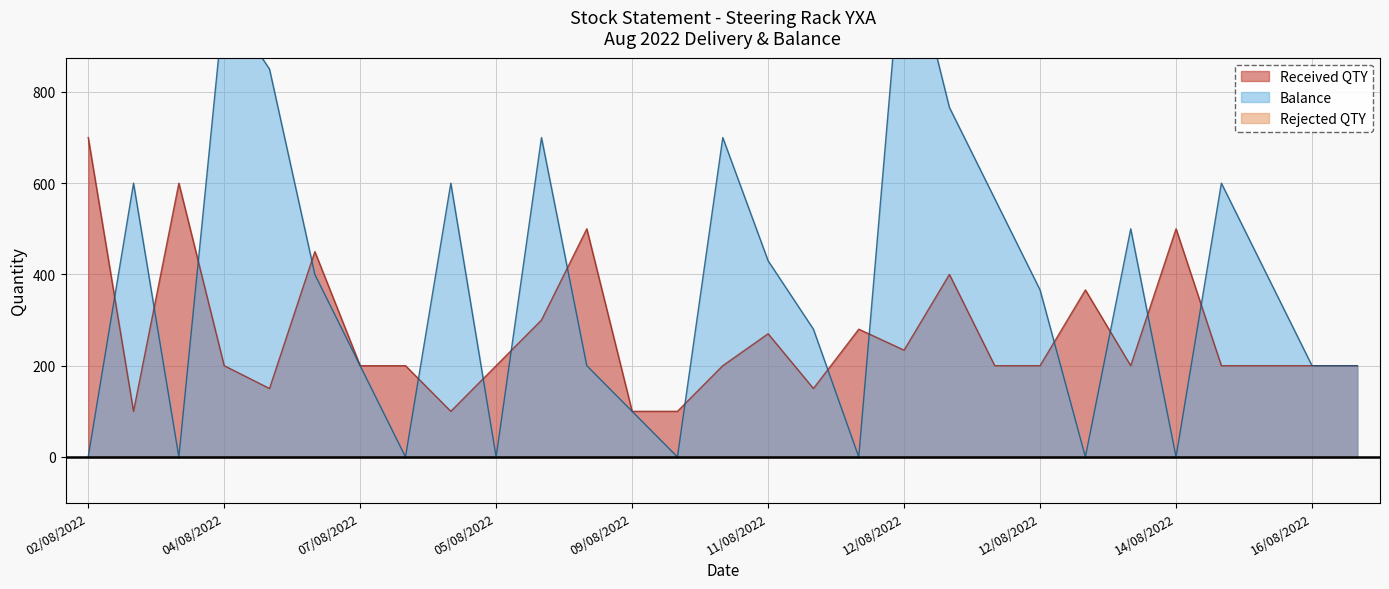

The Balance series shows 0 at 05/08/2022. True or false?

True